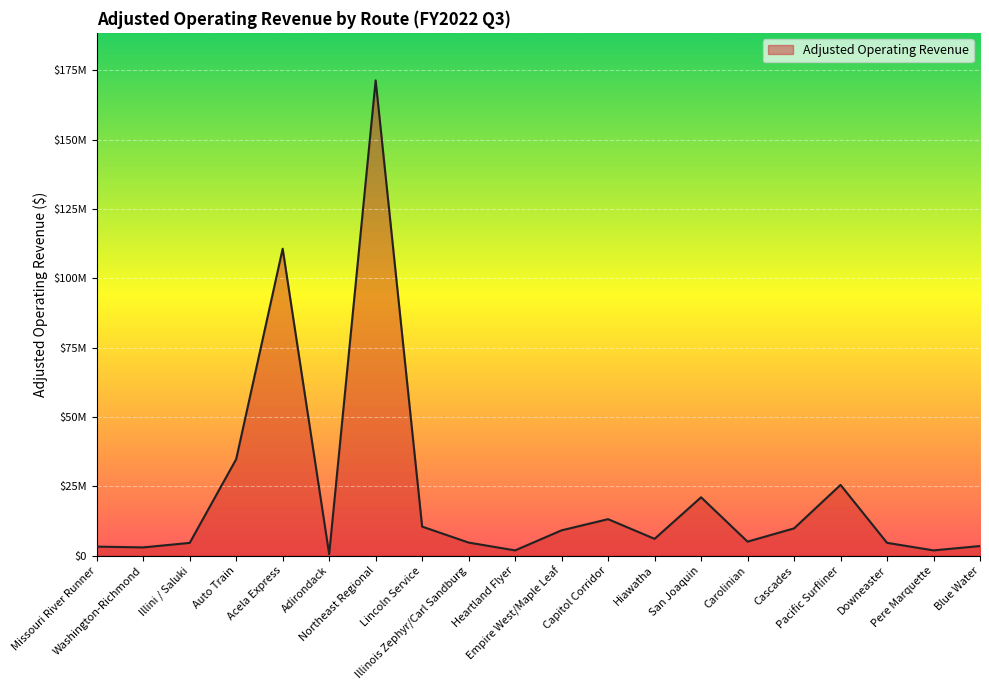

Does the chart have visible grid lines?

Yes